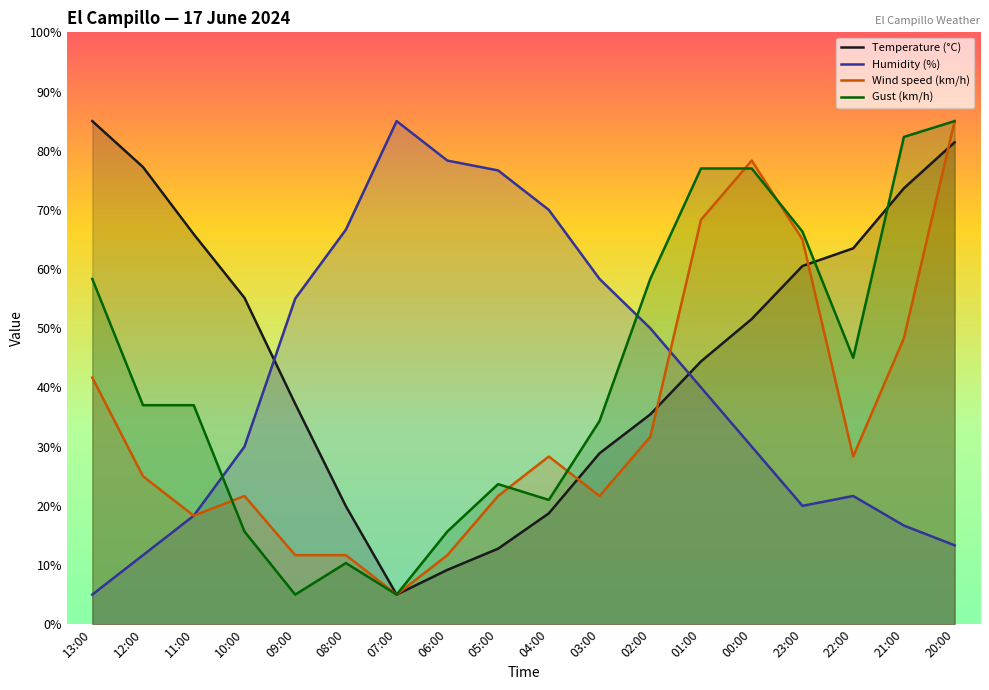

What is the sum of all Humidity (%) values?

746.7